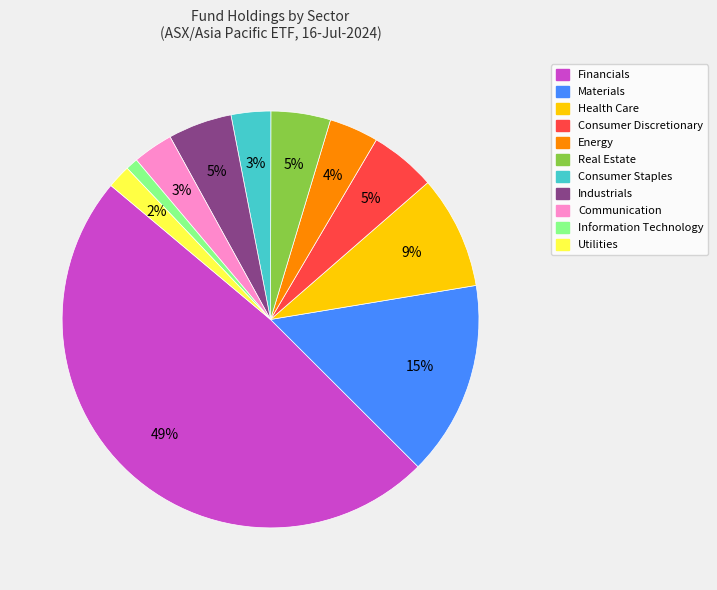

Is Consumer Staples the majority of the pie?

No